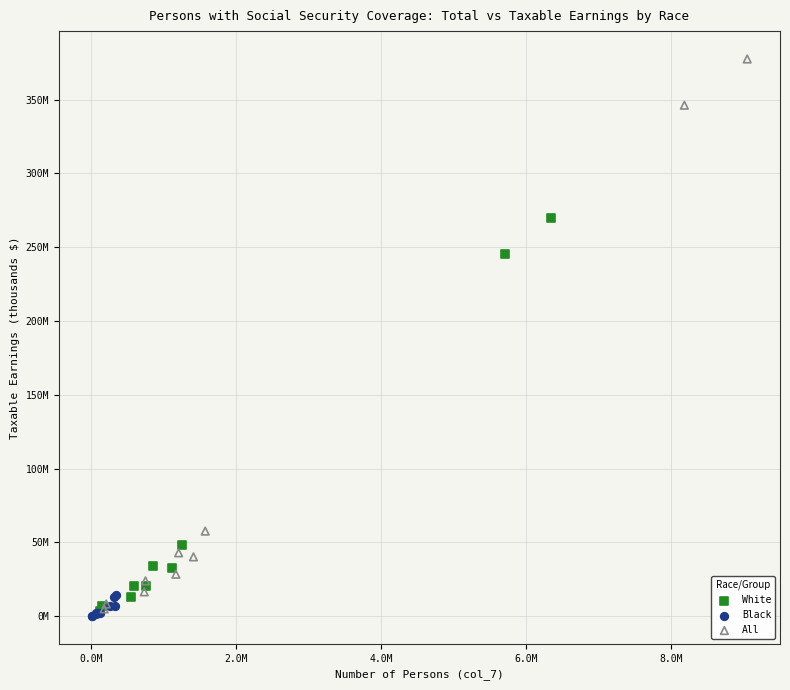

What are all the series names shown in the legend?

White, Black, All